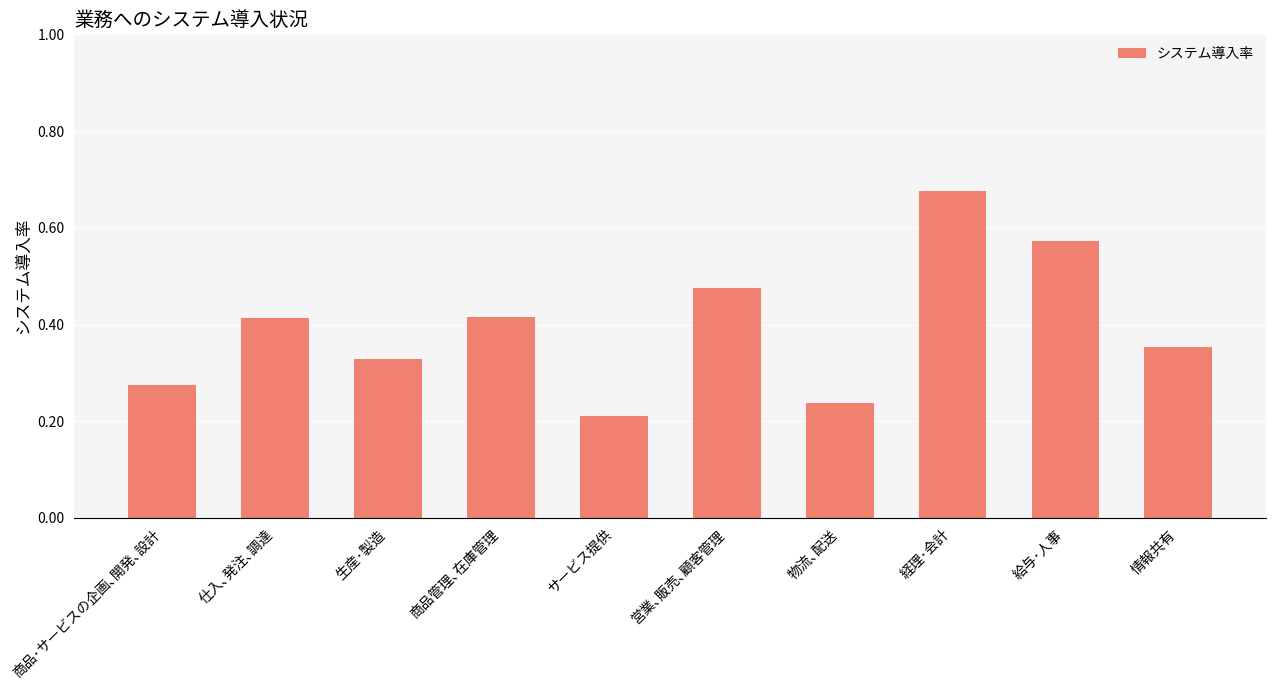

Which label corresponds to the largest value in the chart?

経理･会計